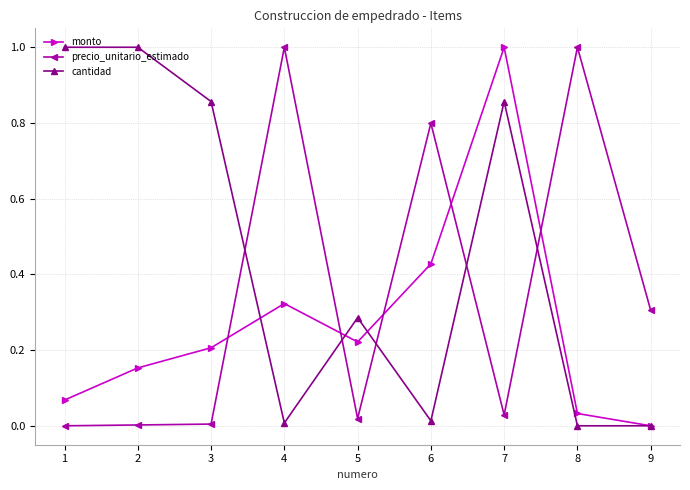

At which category is the sum across all series the highest?

7